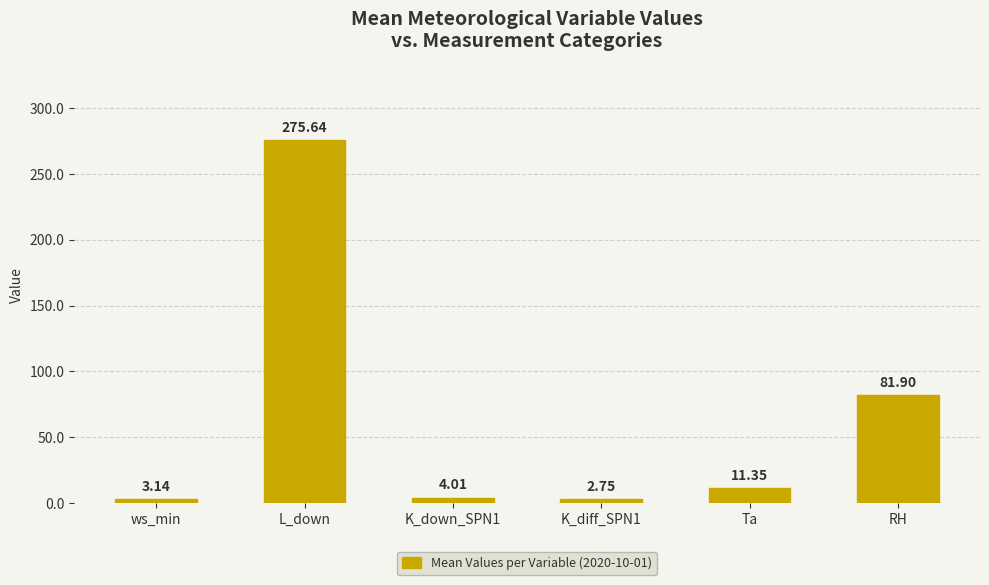

List the labels in order of value, smallest first.

K_diff_SPN1, ws_min, K_down_SPN1, Ta, RH, L_down